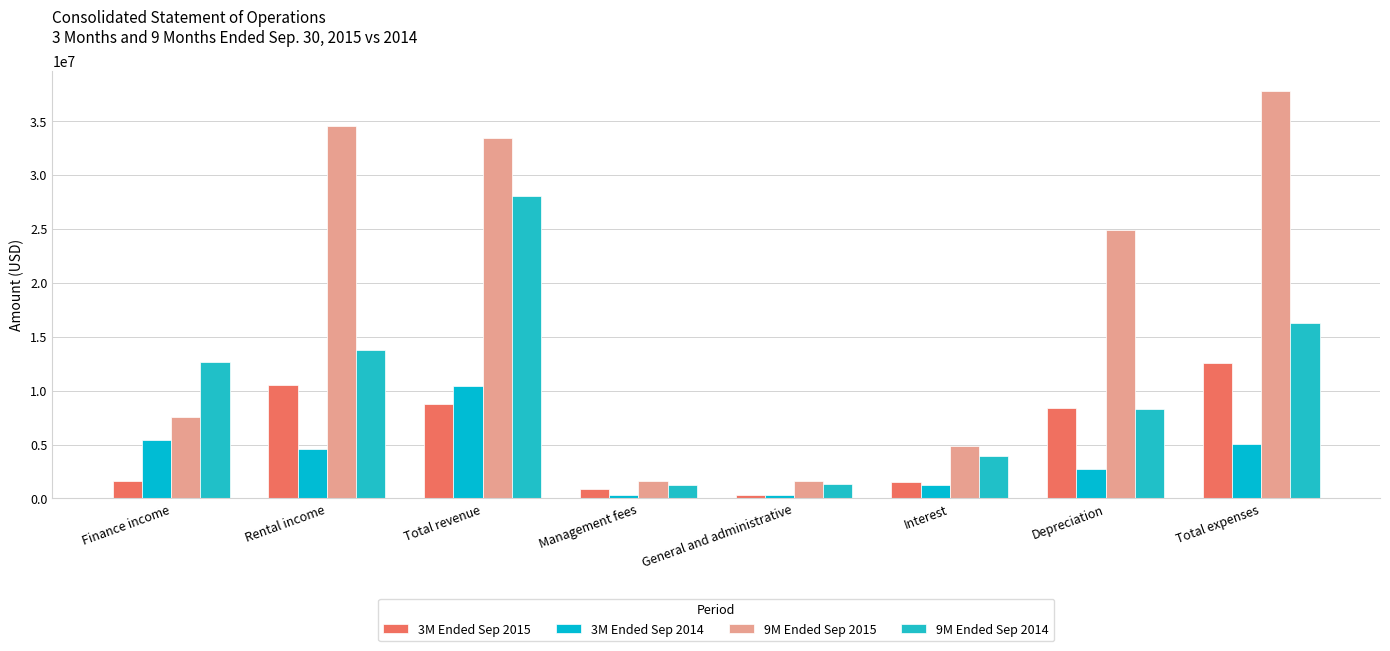

Between Management fees and Depreciation, which is larger?

Depreciation